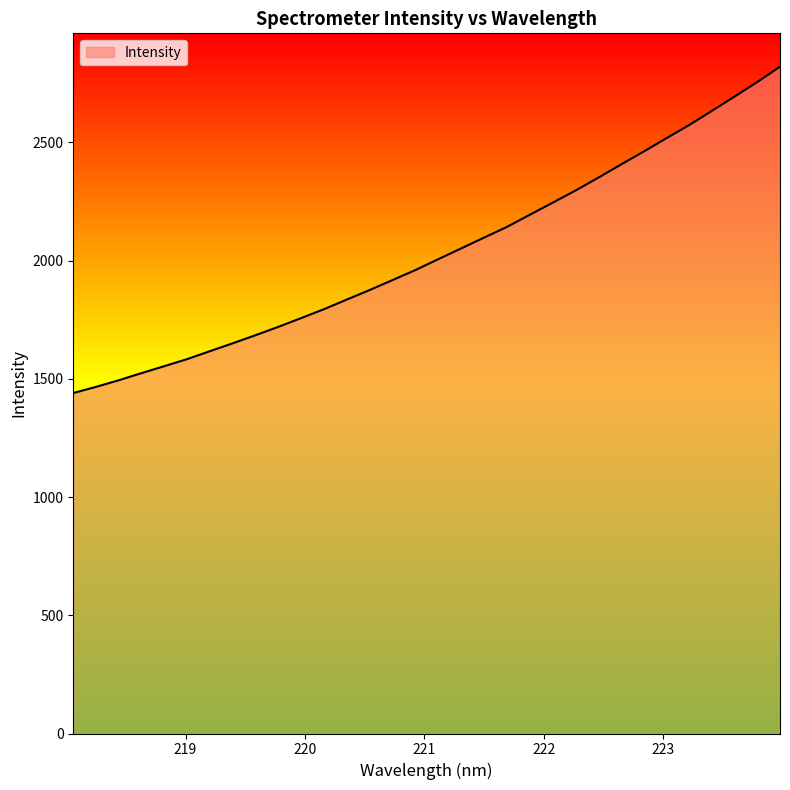

What is the smallest value displayed?

1439.7